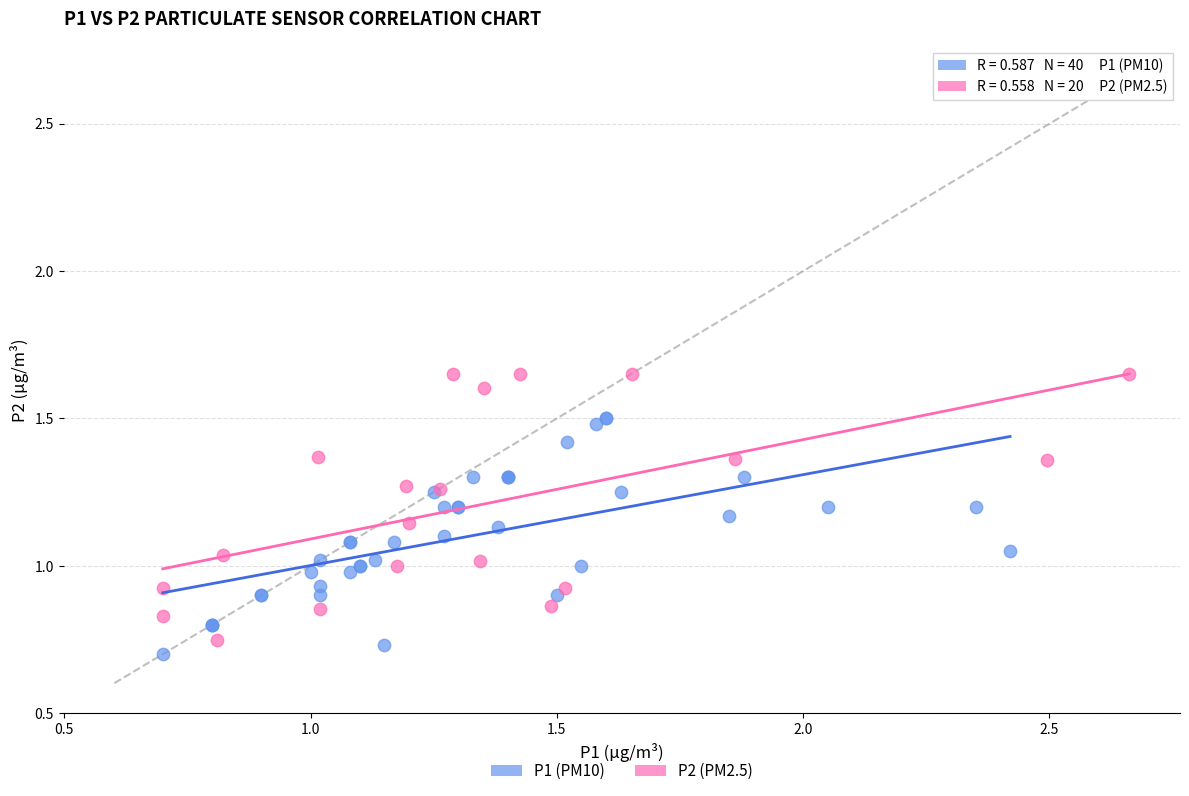

What are all the series names shown in the legend?

P1 (PM10), P2 (PM2.5)